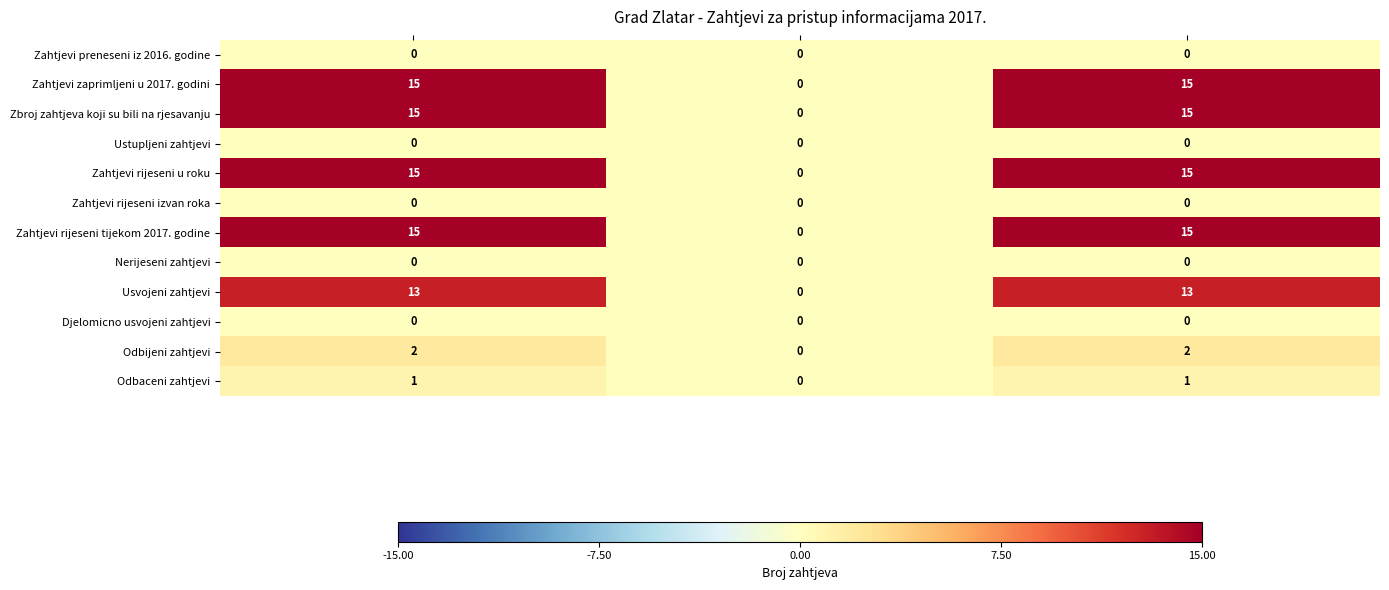

What is the maximum value shown in the chart?

15